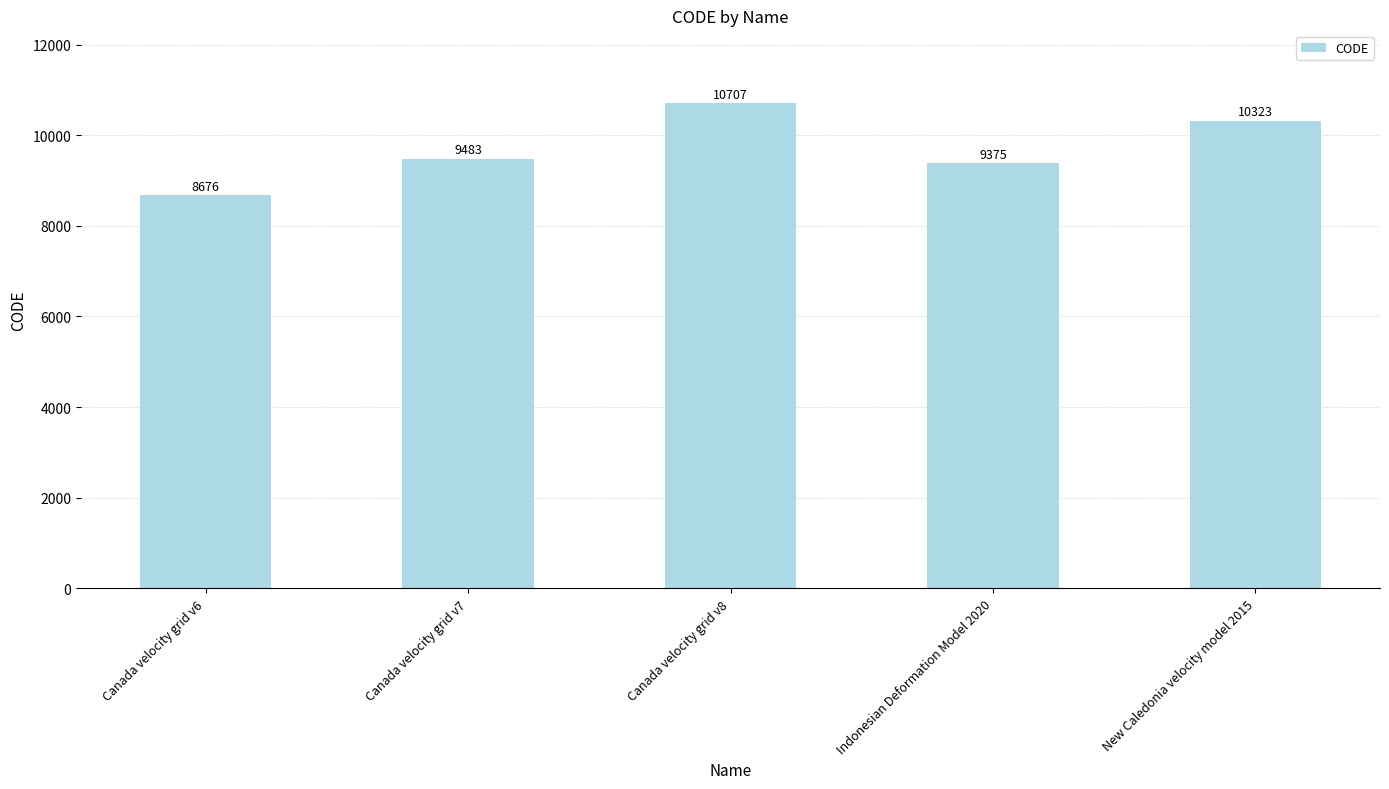

The chart shows a value of 10707 at Canada velocity grid v8. True or false?

True